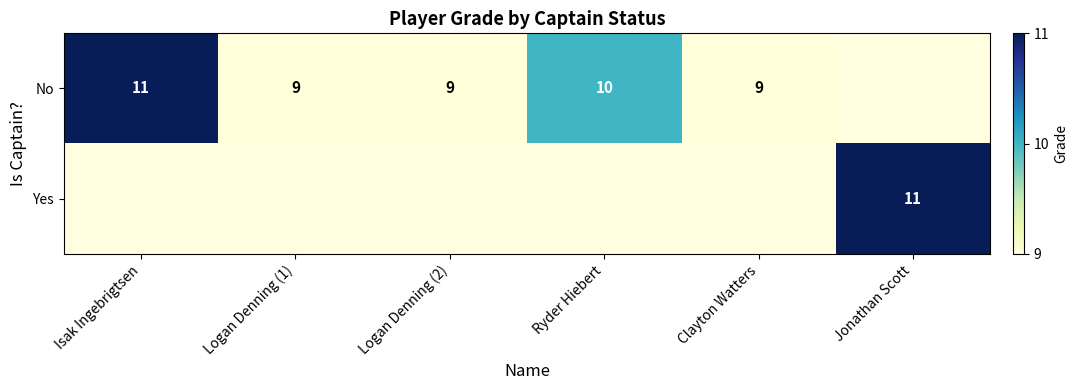

True or false: Yes has a value of 11 at Jonathan Scott.

True